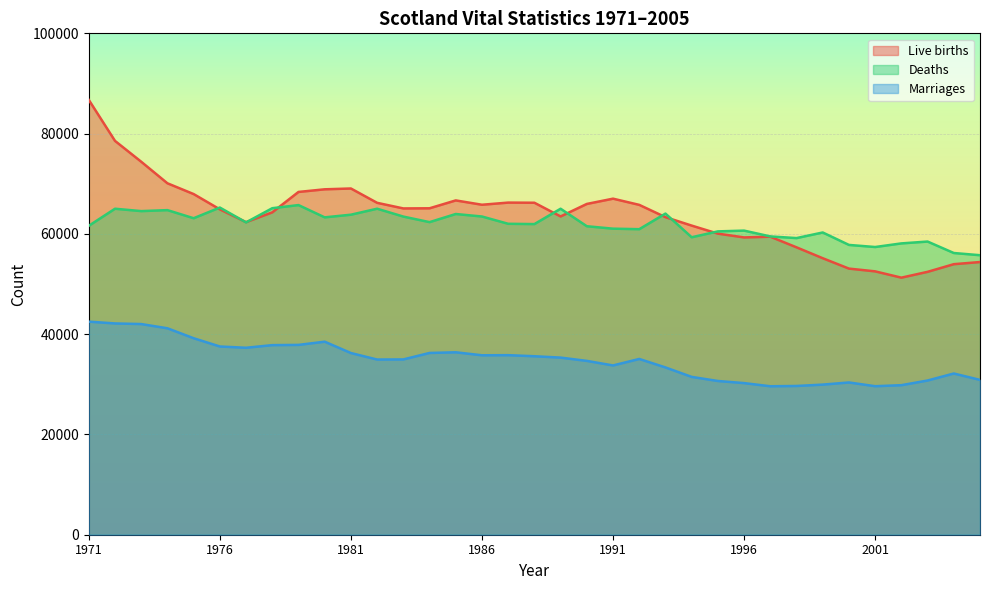

What is the sum of the Deaths values at 1972 and 1978?

130140